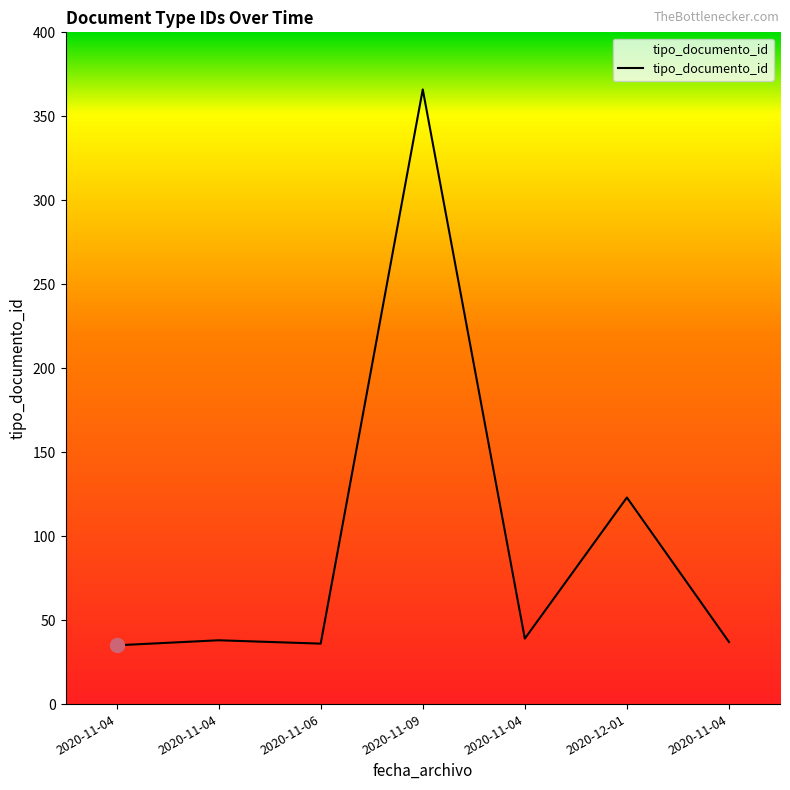

List the labels in order of value, largest first.

2020-11-09, 2020-12-01, 2020-11-04, 2020-11-04, 2020-11-04, 2020-11-06, 2020-11-04